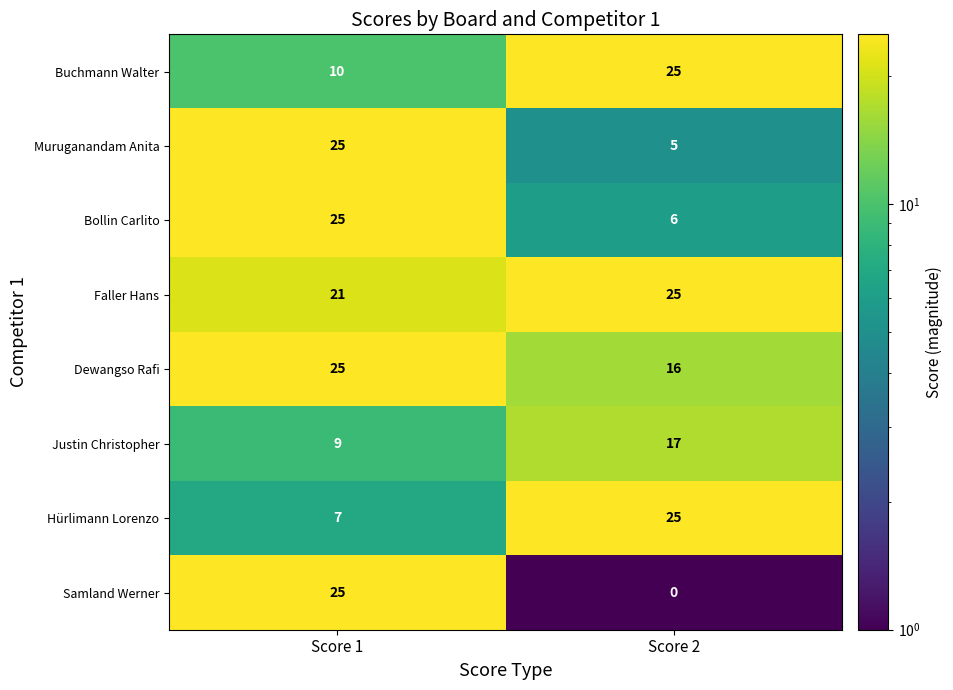

At which label is Samland Werner closest to 12?

Score 2